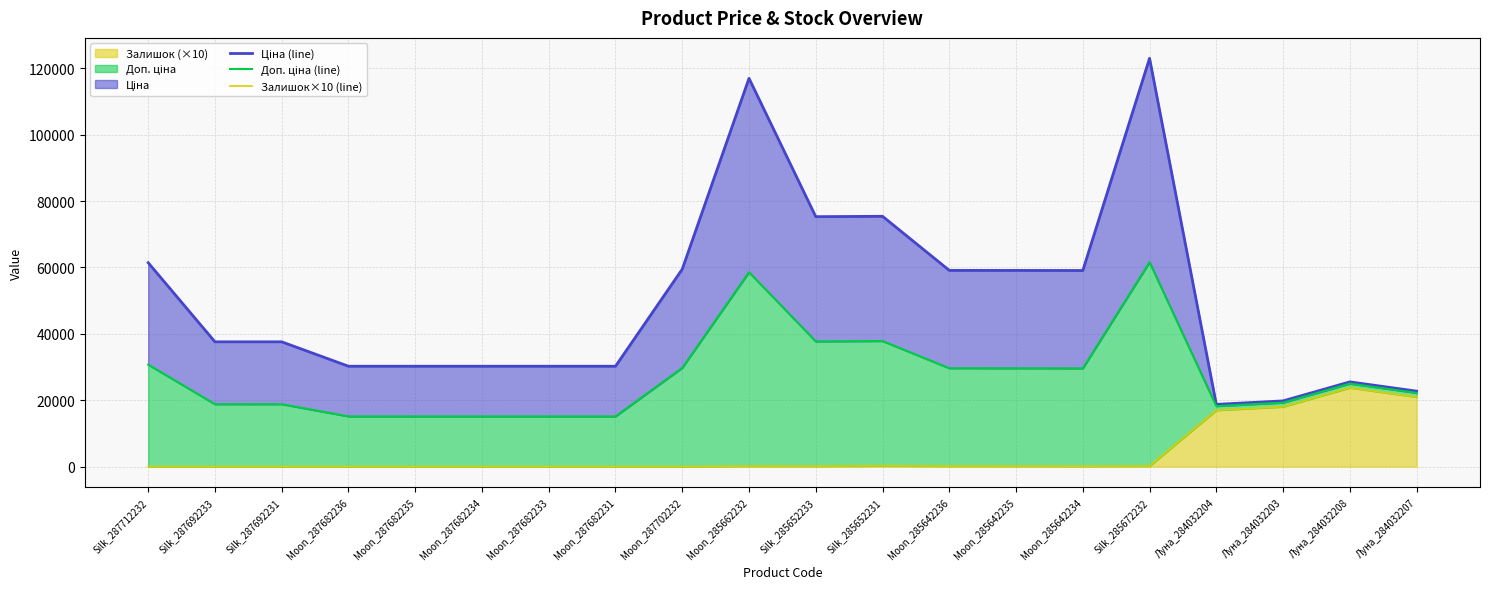

Reading right to left, extract all data points from this chart.

Ціна (line): Луна_284032207=22734.4	Луна_284032208=25524.4	Луна_284032203=19794.4	Луна_284032204=18744.4	Silk_285672232=123028.5	Moon_285642234=59083.0	Moon_285642235=59113.0	Moon_285642236=59123.0	Silk_285652231=75417.2	Silk_285652233=75307.2	Moon_285662232=116993.1	Moon_287702232=59494.5	Moon_287682231=30240.0	Moon_287682233=30240.0	Moon_287682234=30240.0	Moon_287682235=30240.0	Moon_287682236=30240.0	Silk_287692231=37593.6	Silk_287692233=37593.6	Silk_287712232=61434.3
Доп. ціна (line): Луна_284032207=22195.4	Луна_284032208=24985.4	Луна_284032203=19255.4	Луна_284032204=18205.4	Silk_285672232=61594.3	Moon_285642234=29591.5	Moon_285642235=29621.5	Moon_285642236=29631.5	Silk_285652231=37823.6	Silk_285652233=37713.6	Moon_285662232=58566.5	Moon_287702232=29747.2	Moon_287682231=15120.0	Moon_287682233=15120.0	Moon_287682234=15120.0	Moon_287682235=15120.0	Moon_287682236=15120.0	Silk_287692231=18796.8	Silk_287692233=18796.8	Silk_287712232=30717.1
Залишок×10 (line): Луна_284032207=20960.0	Луна_284032208=23750.0	Луна_284032203=18020.0	Луна_284032204=16970.0	Silk_285672232=160.0	Moon_285642234=100.0	Moon_285642235=130.0	Moon_285642236=140.0	Silk_285652231=230.0	Silk_285652233=120.0	Moon_285662232=140.0	Moon_287702232=0.0	Moon_287682231=0.0	Moon_287682233=0.0	Moon_287682234=0.0	Moon_287682235=0.0	Moon_287682236=0.0	Silk_287692231=0.0	Silk_287692233=0.0	Silk_287712232=0.0